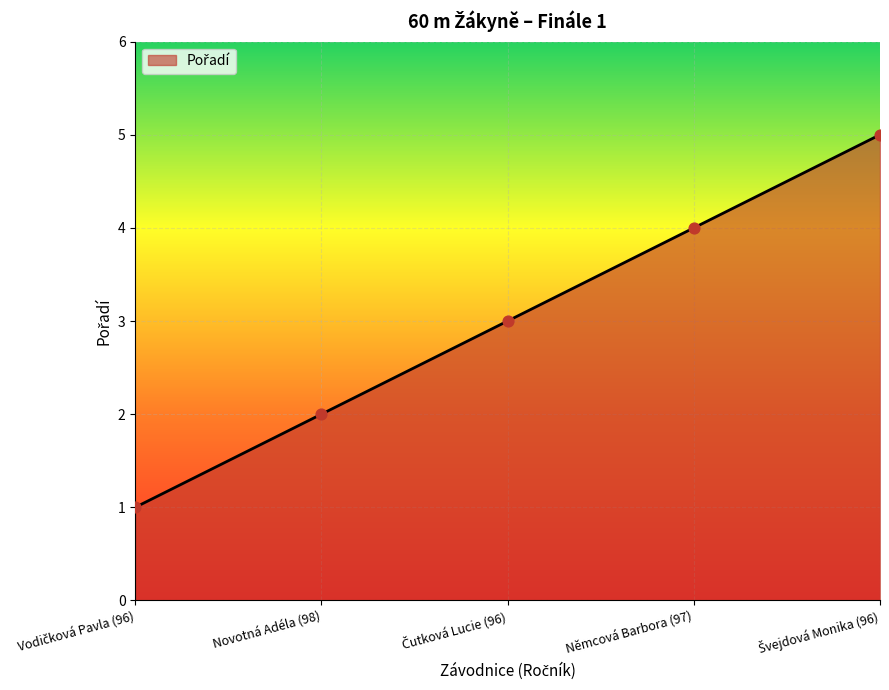

Approximately how many times larger is the value at Novotná Adéla (98) compared to Němcová Barbora (97)?

0.5